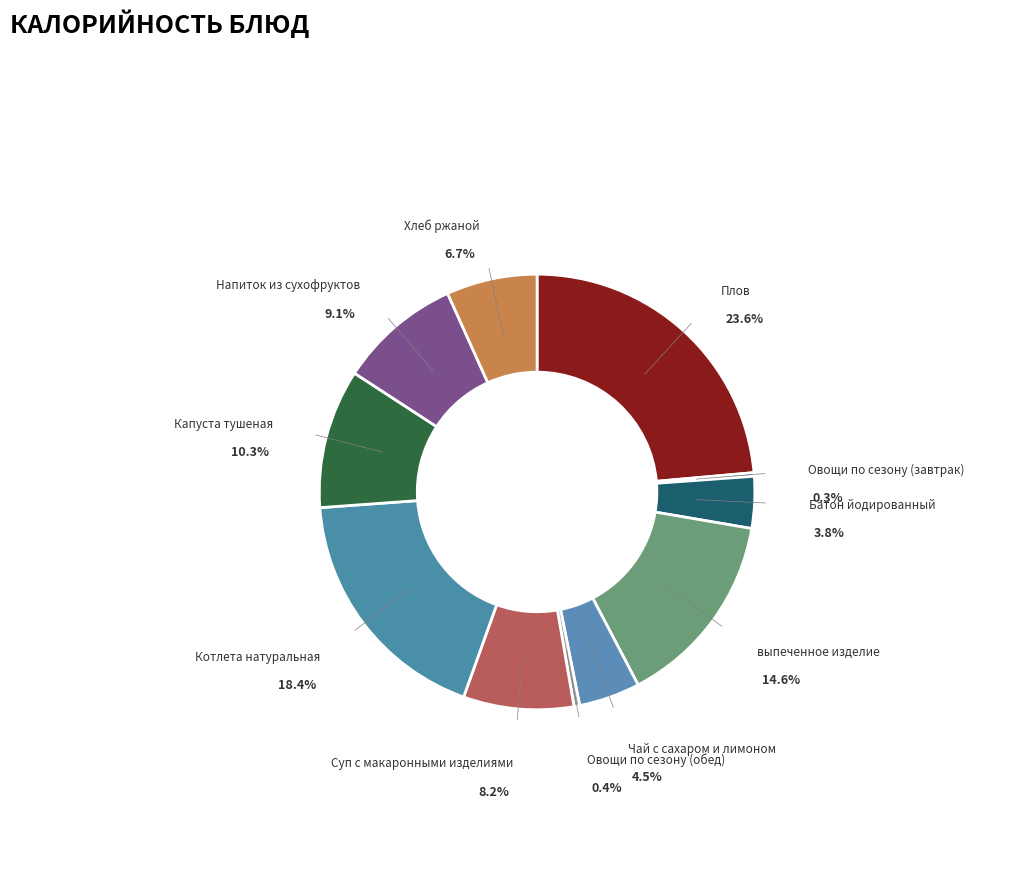

How many segments does this pie chart have?

11